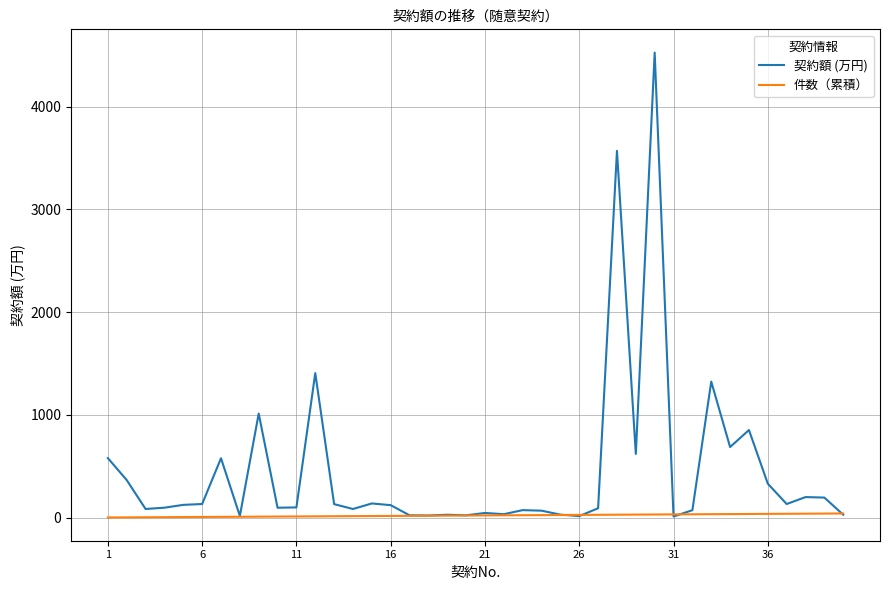

Which series has the widest spread of values?

契約額 (万円)